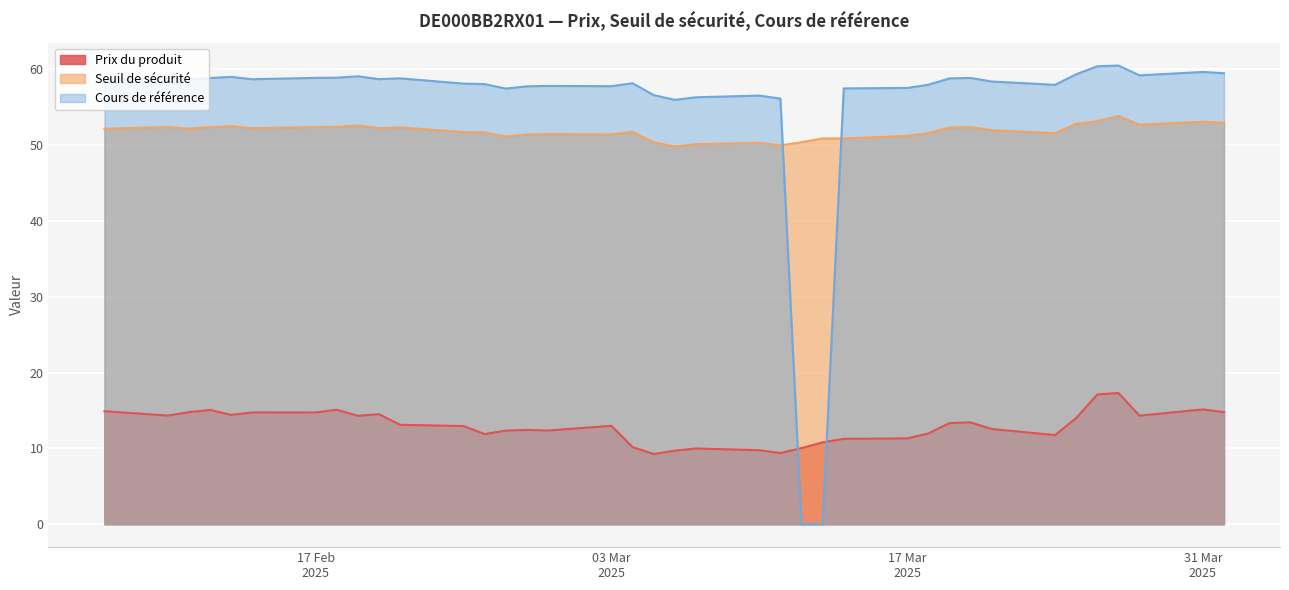

At which label does Seuil de sécurité reach its peak?

2025-03-27